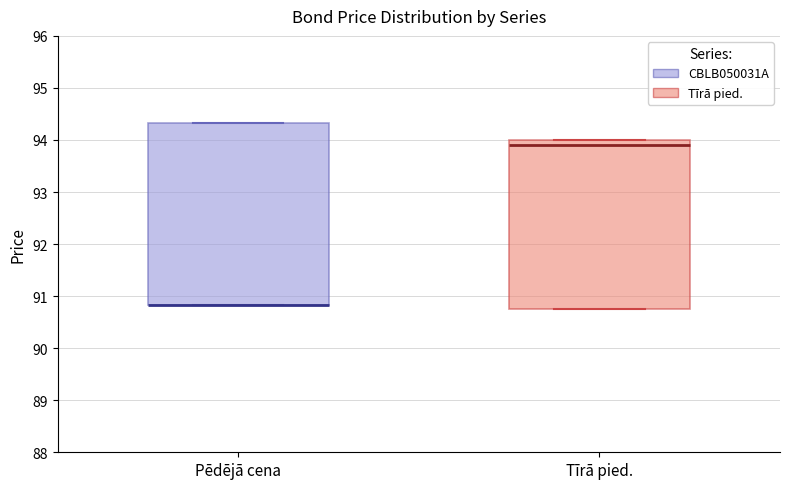

Reading left to right, read every box against the y-axis: the position of its median line, the range the box covers, and the ends of its whiskers. The values are not printed on the chart, so give them approximately, as read against the axis.

Pēdējā cena: median 90.8 (drawn on the box's lower edge), box 90.8 to 94.3, whiskers 90.8 to 94.3
Tīrā pied.: median 93.9, box 90.8 to 94.0, whiskers 90.8 to 94.0